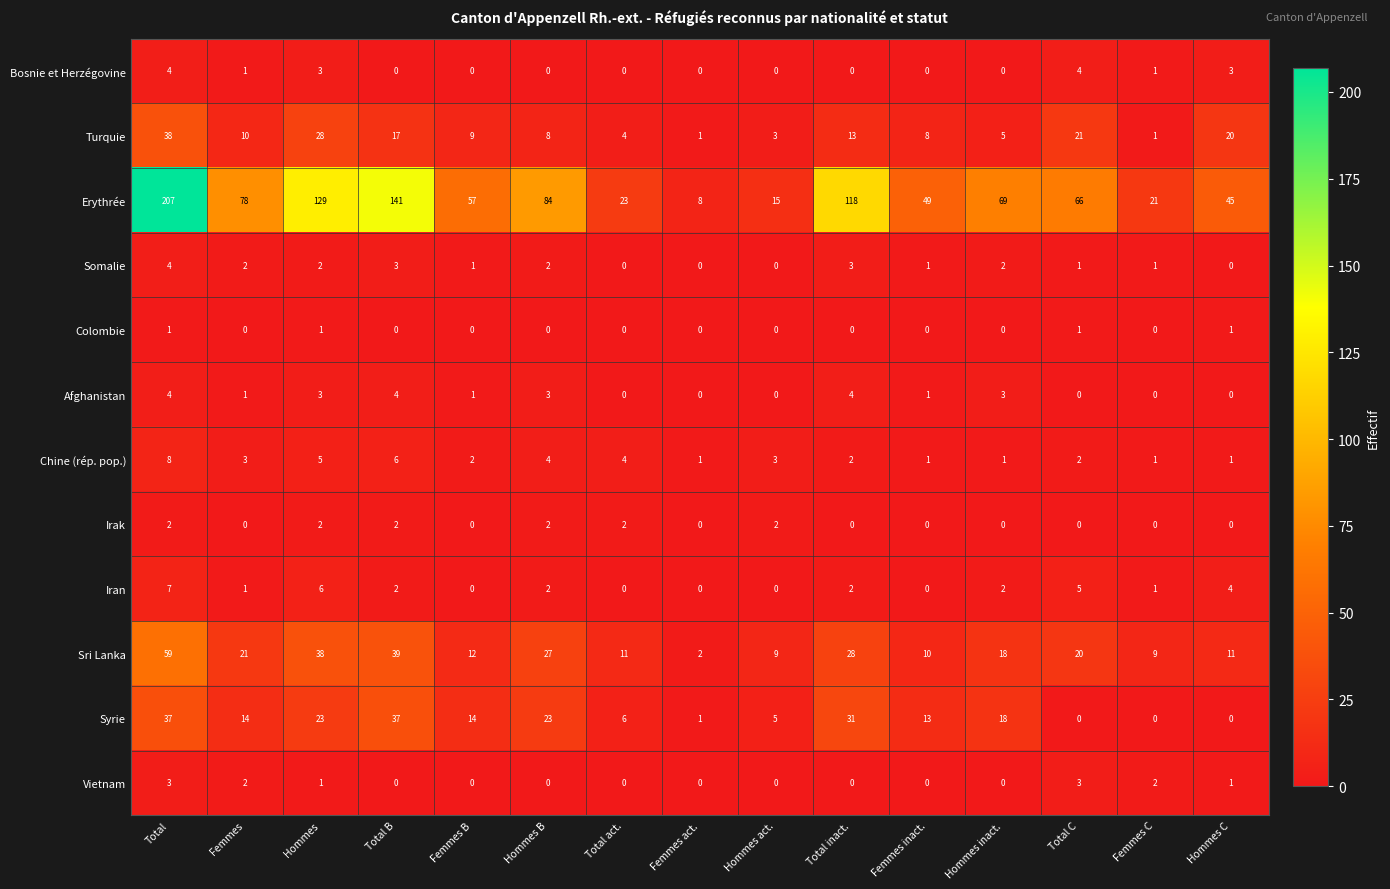

Which label corresponds to the largest value in the chart?

Total